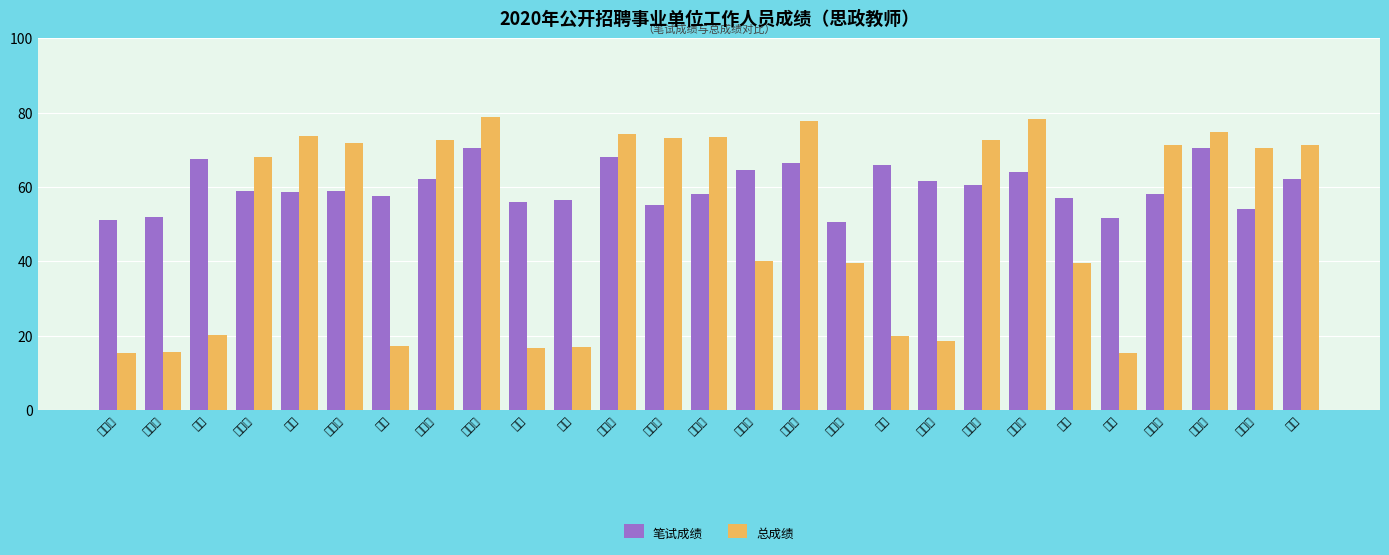

What is the label of the 24th bar from the left?

武盼盼